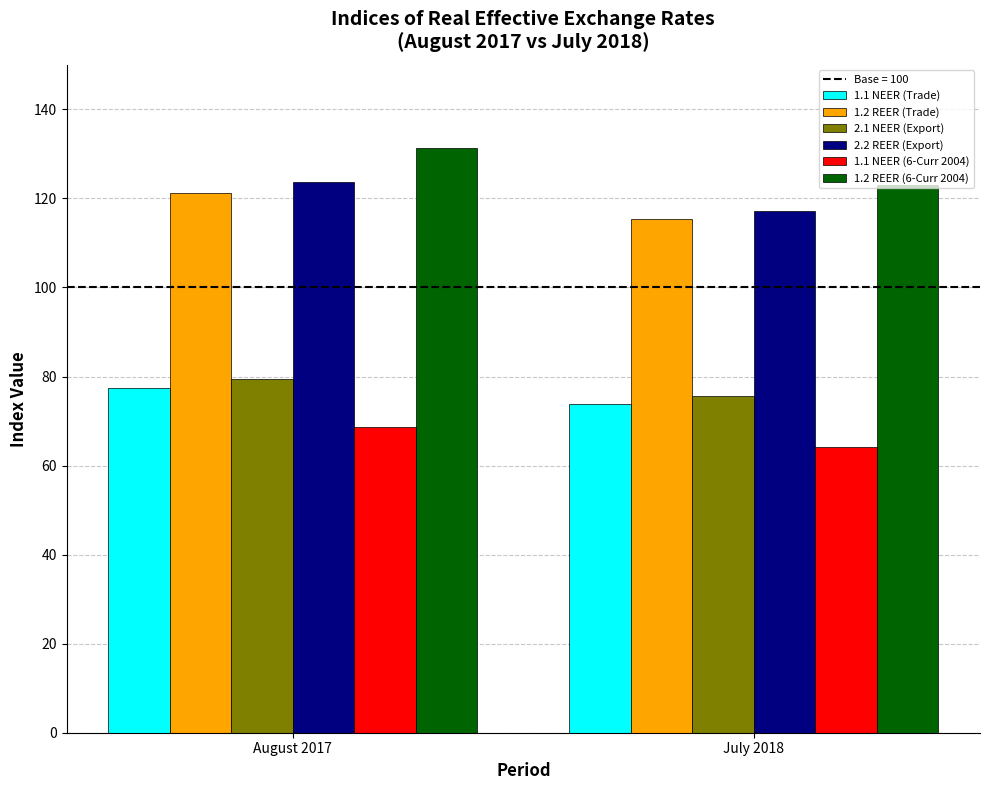

What is the average value of the 1.1 NEER (Trade) series?

75.7